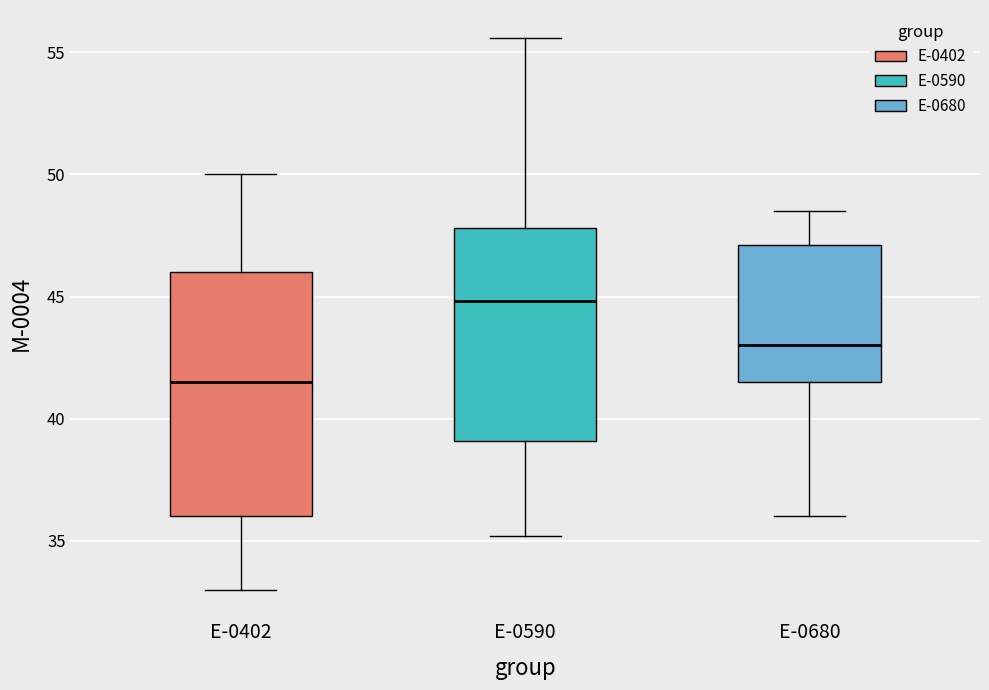

Where does the lower whisker of the box for E-0402 end on the y-axis? The values are not printed on the chart, so give them approximately, as read against the axis.

33.0